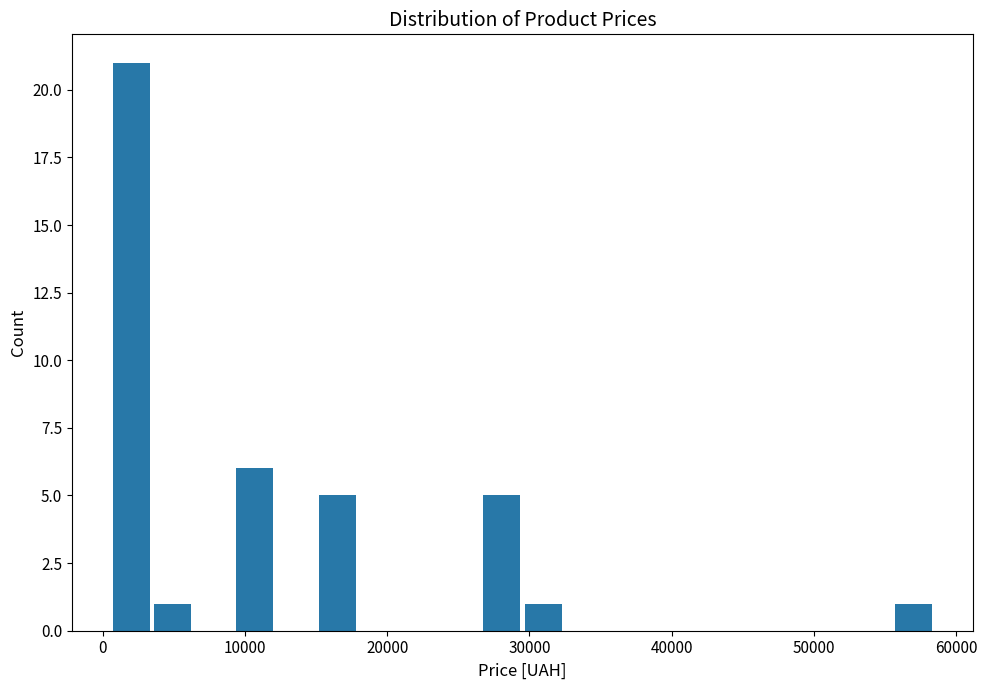

Around what value on the x-axis is the tallest bar? Give the approximate position of its centre, as read against the axis.

2000